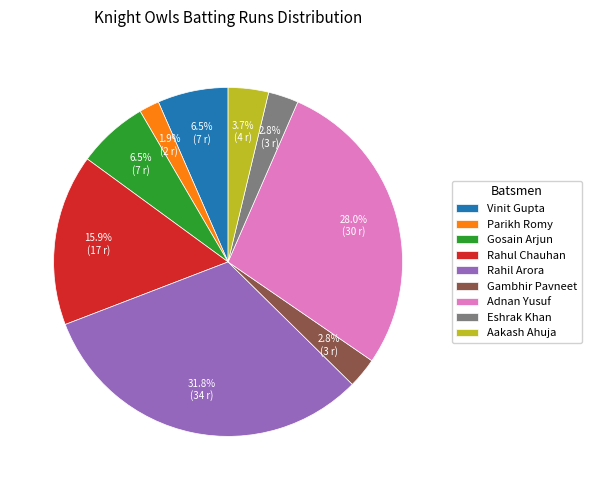

Approximately how many times larger is the value at Rahul Chauhan compared to Gosain Arjun?

2.4